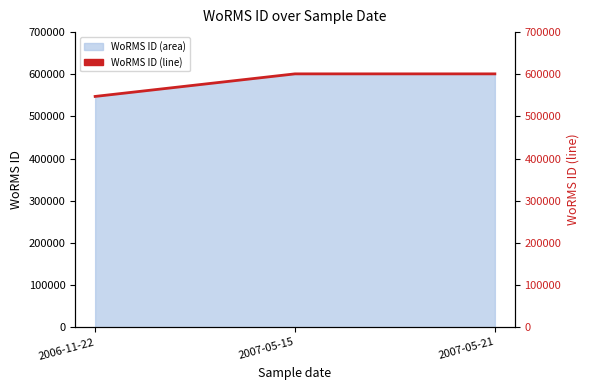

True or false: the data shows 316631 at 2007-05-15.

False